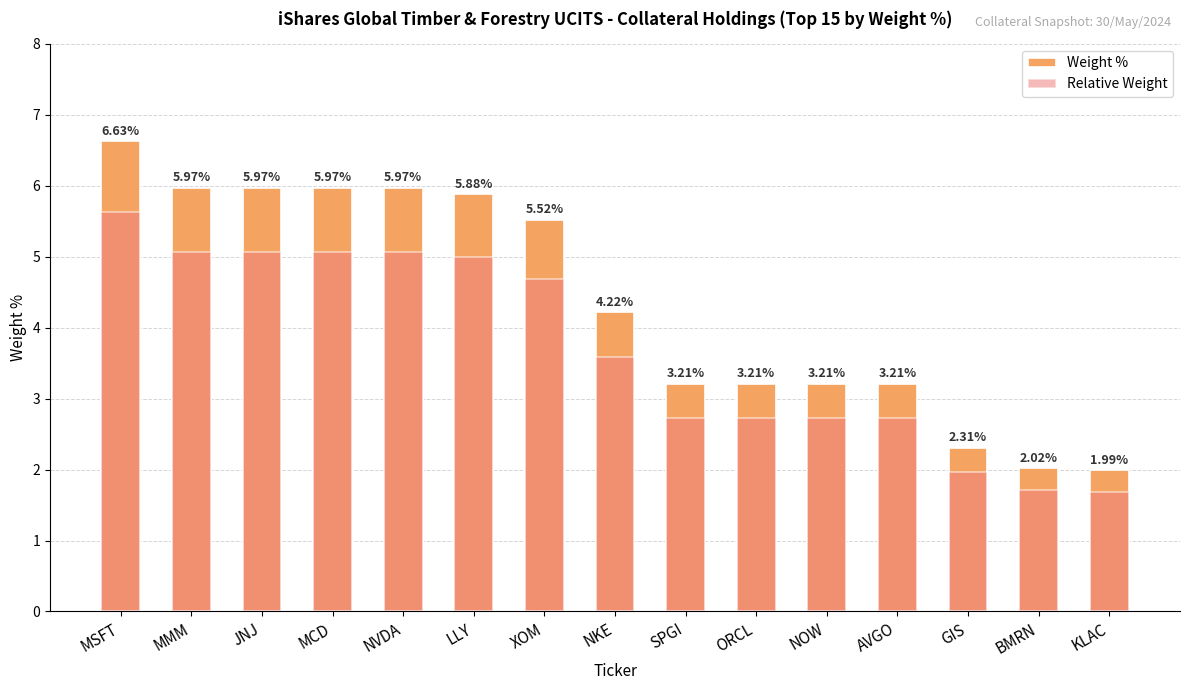

Which series has the largest total across all categories?

Weight %